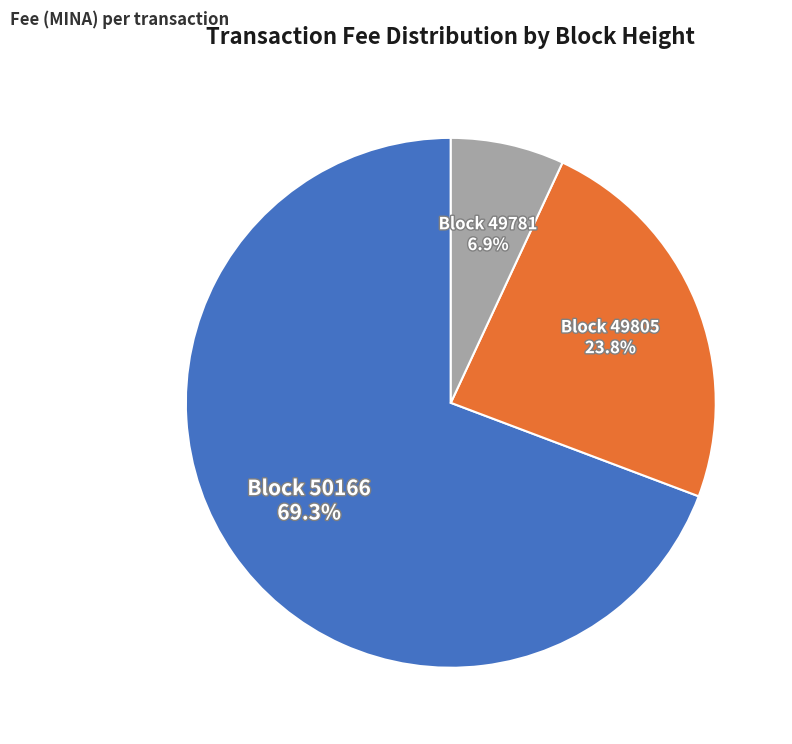

Is there a majority slice in this chart?

Yes